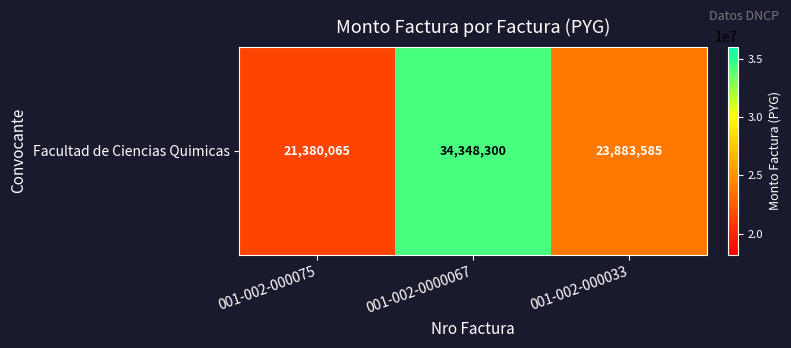

Where does the data first go above 23883585?

001-002-0000067